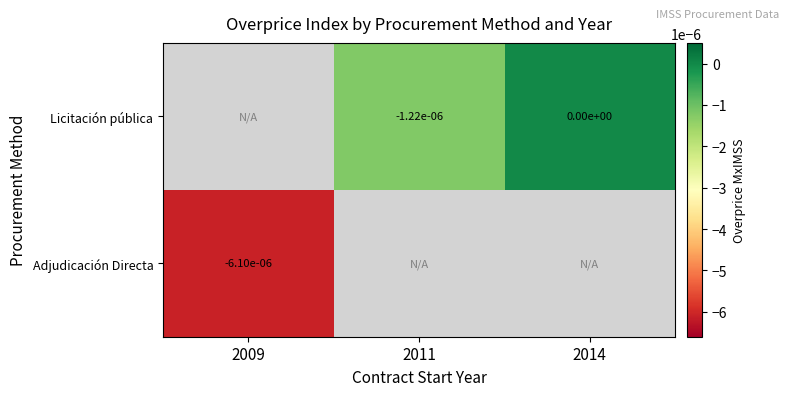

The Adjudicación Directa series shows -0.0 at 2009. True or false?

True